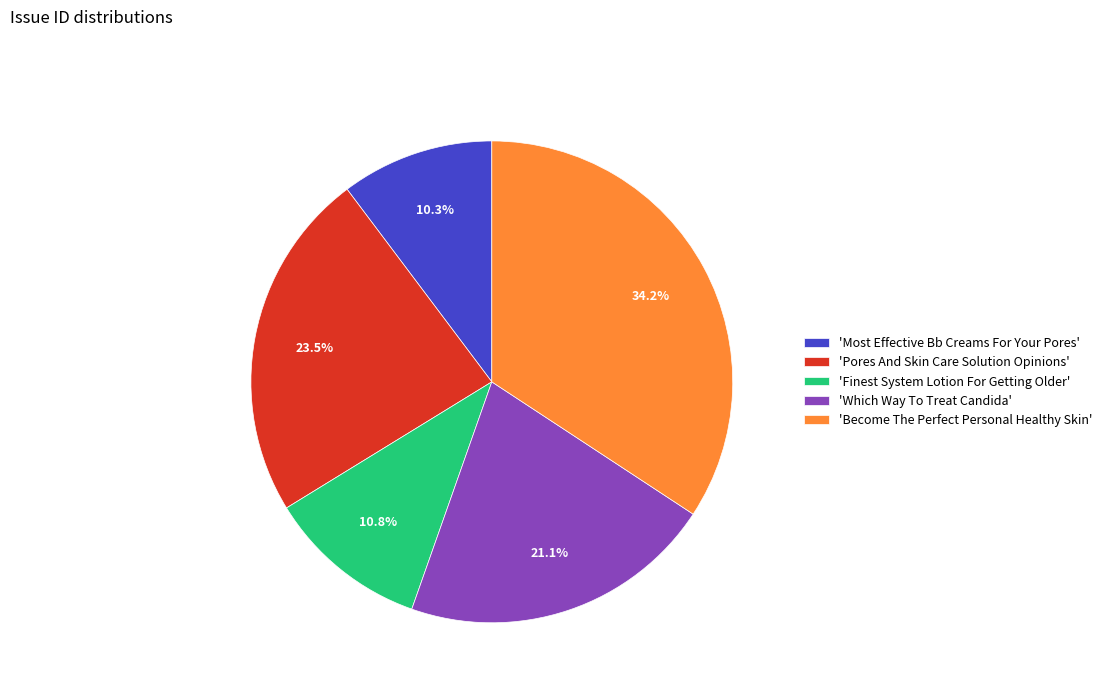

Is there a majority slice in this chart?

No